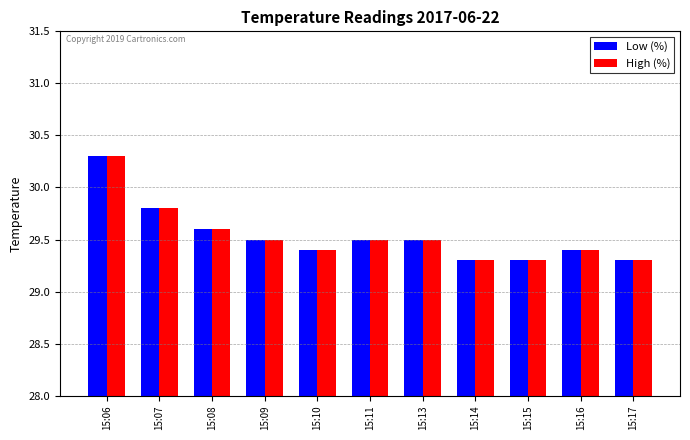

What is the difference between the maximum and minimum values in the High (%) series?

1.0